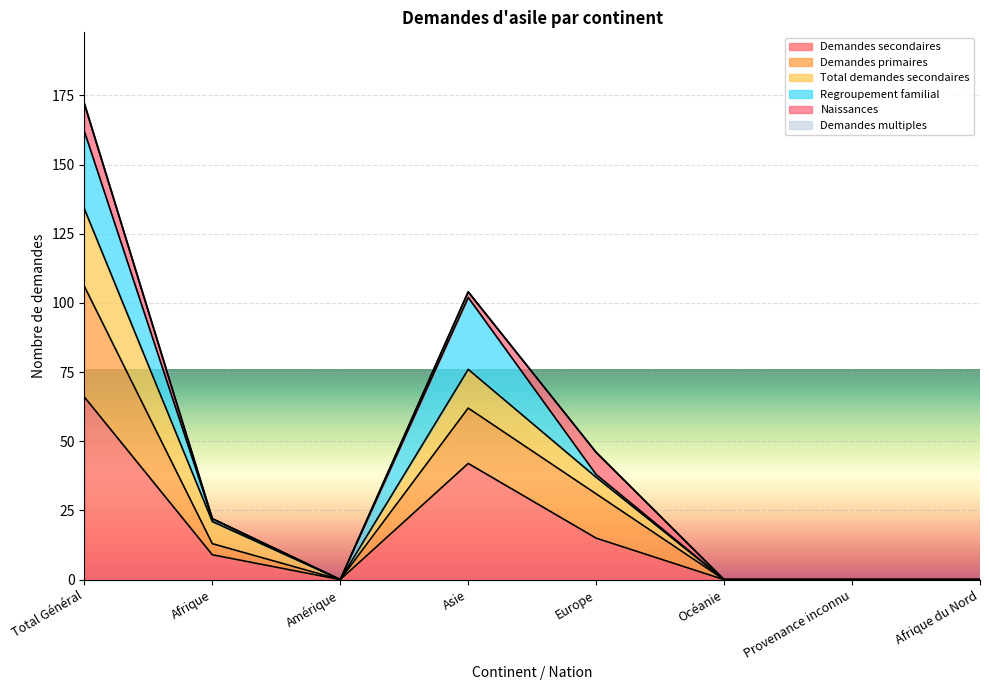

The Demandes secondaires series shows 9 at Afrique. True or false?

True